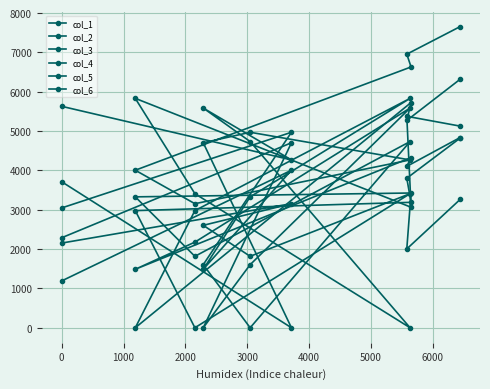

What is the value of the col_1 point at the 7th from the left?

4005